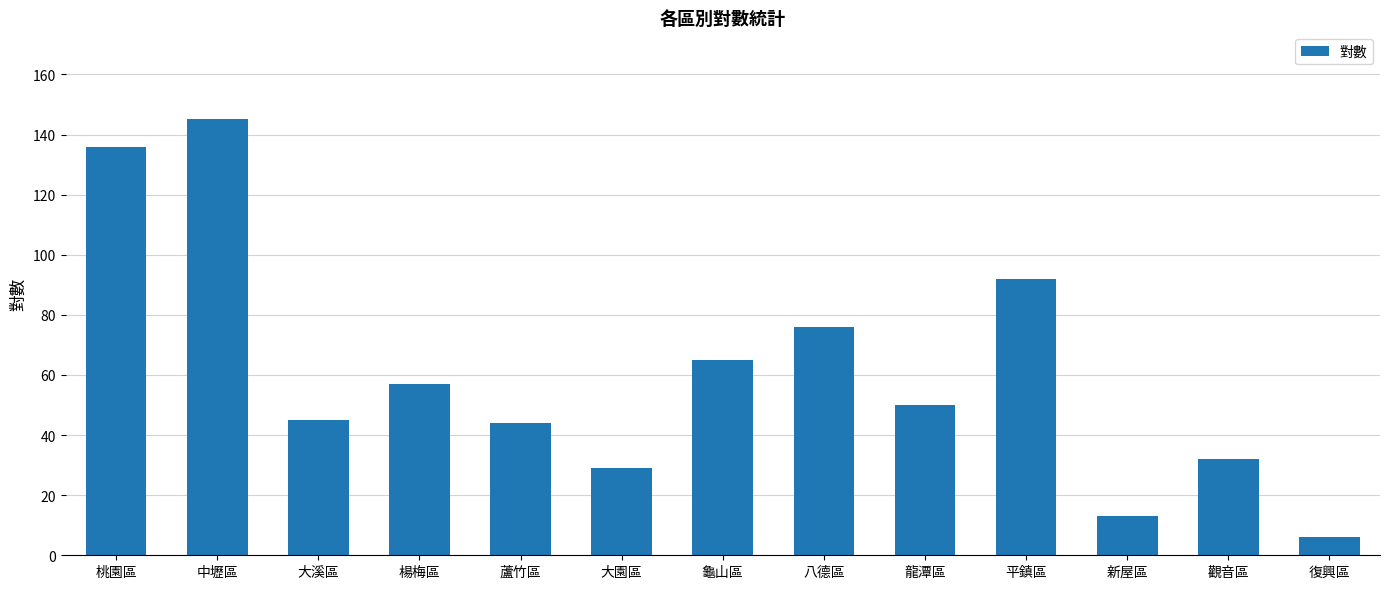

What is the difference between the maximum and second lowest values?

132